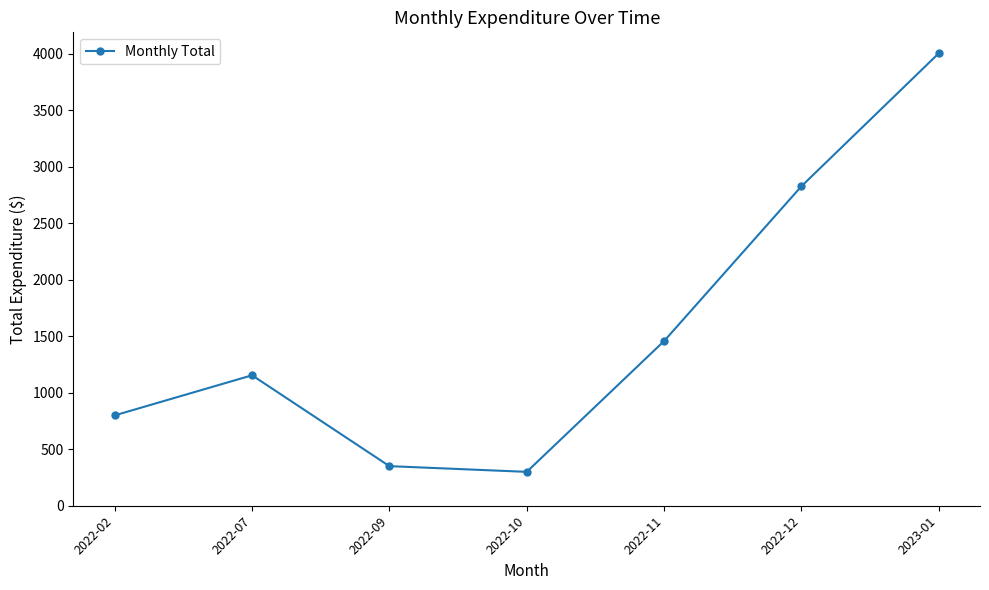

Count the number of categories in the chart.

7